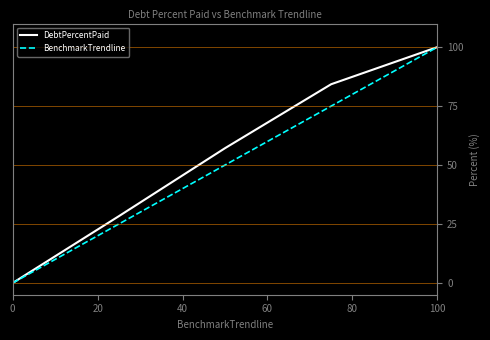

Reading left to right, list all the values displayed in this chart.

DebtPercentPaid: 0.0	28.3	57.1	84.3	100.0
BenchmarkTrendline: 0.0	25.0	50.0	75.0	100.0